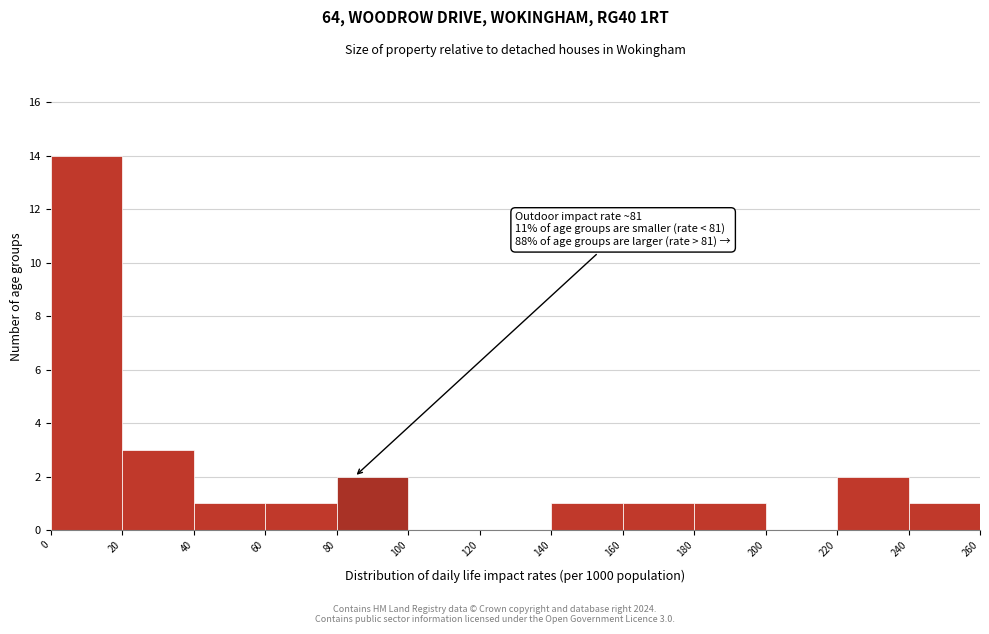

Over which range of the x-axis is the bar tallest?

0 to 20